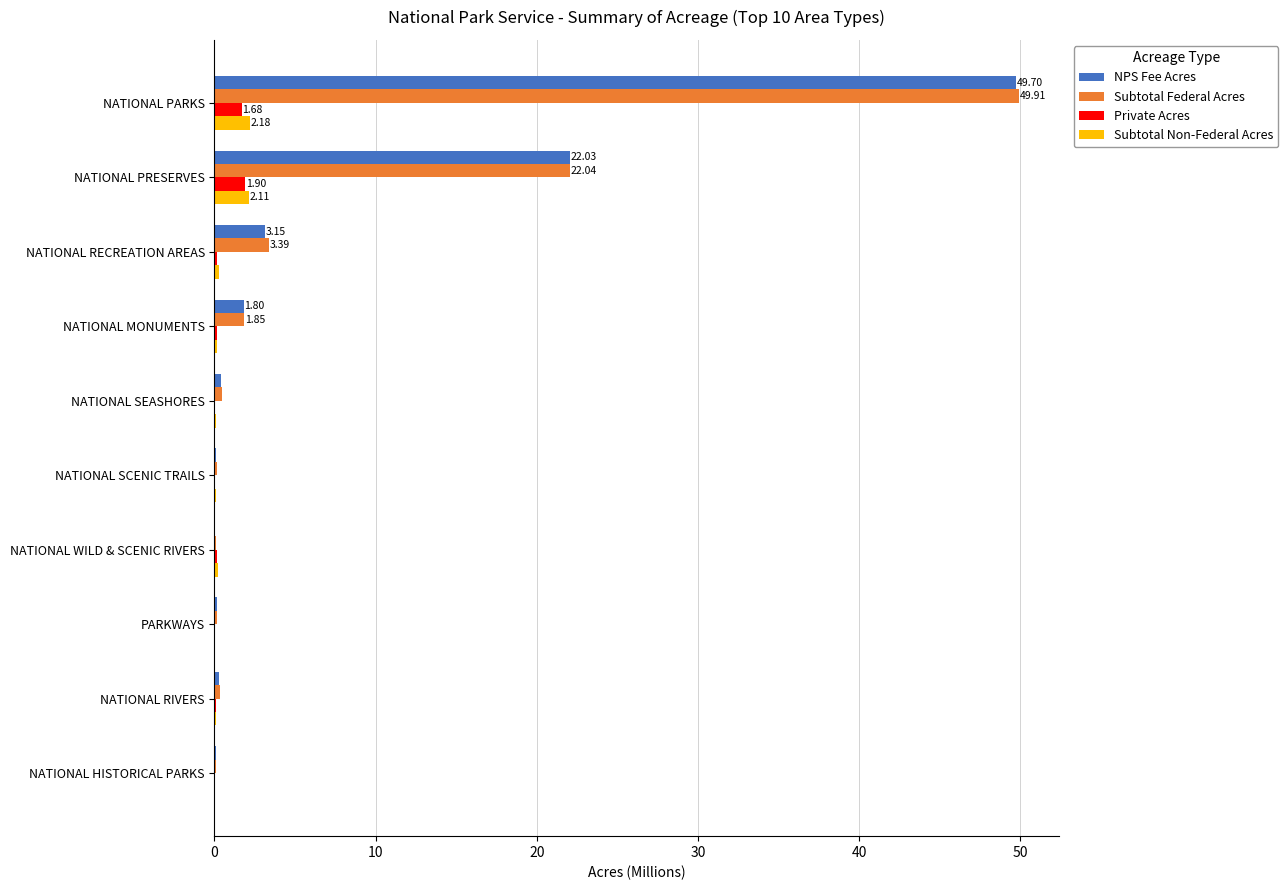

Which series has the widest spread of values?

Subtotal Federal Acres